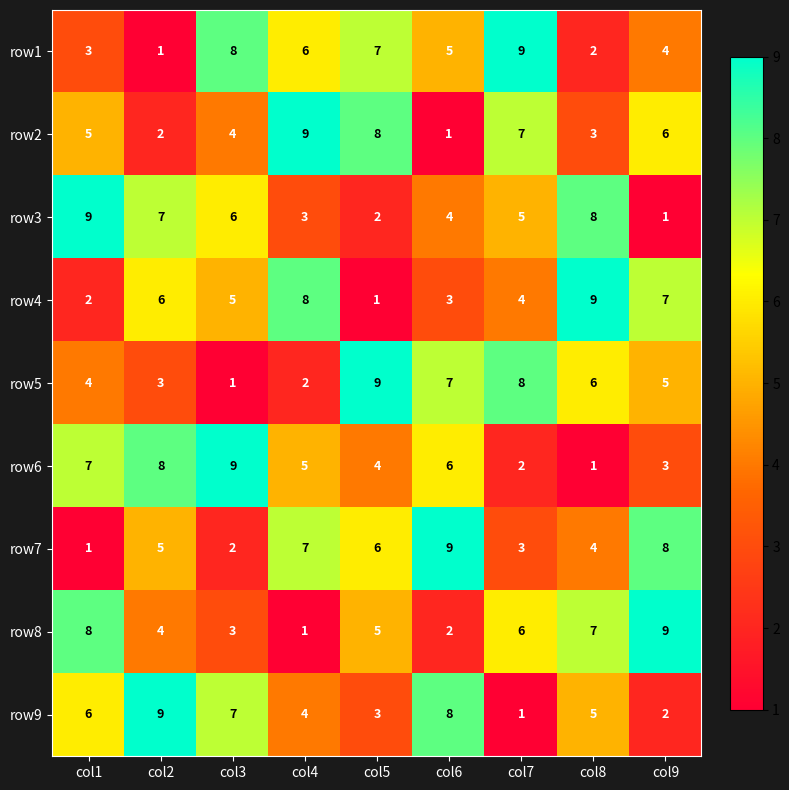

The row3 series shows 5 at col7. True or false?

True